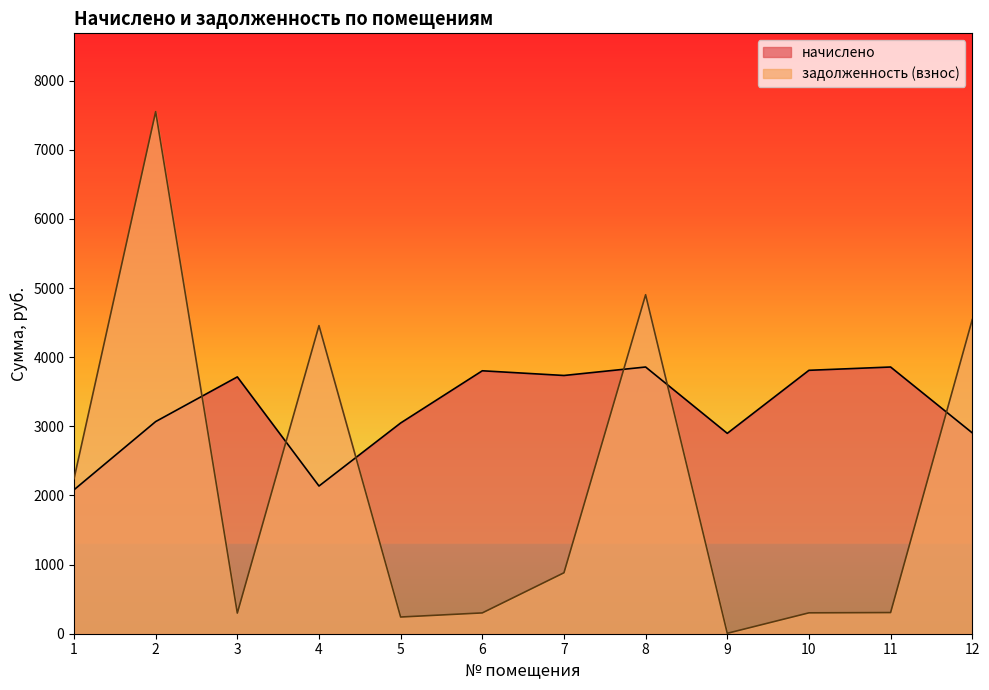

Which series has the largest total across all categories?

начислено